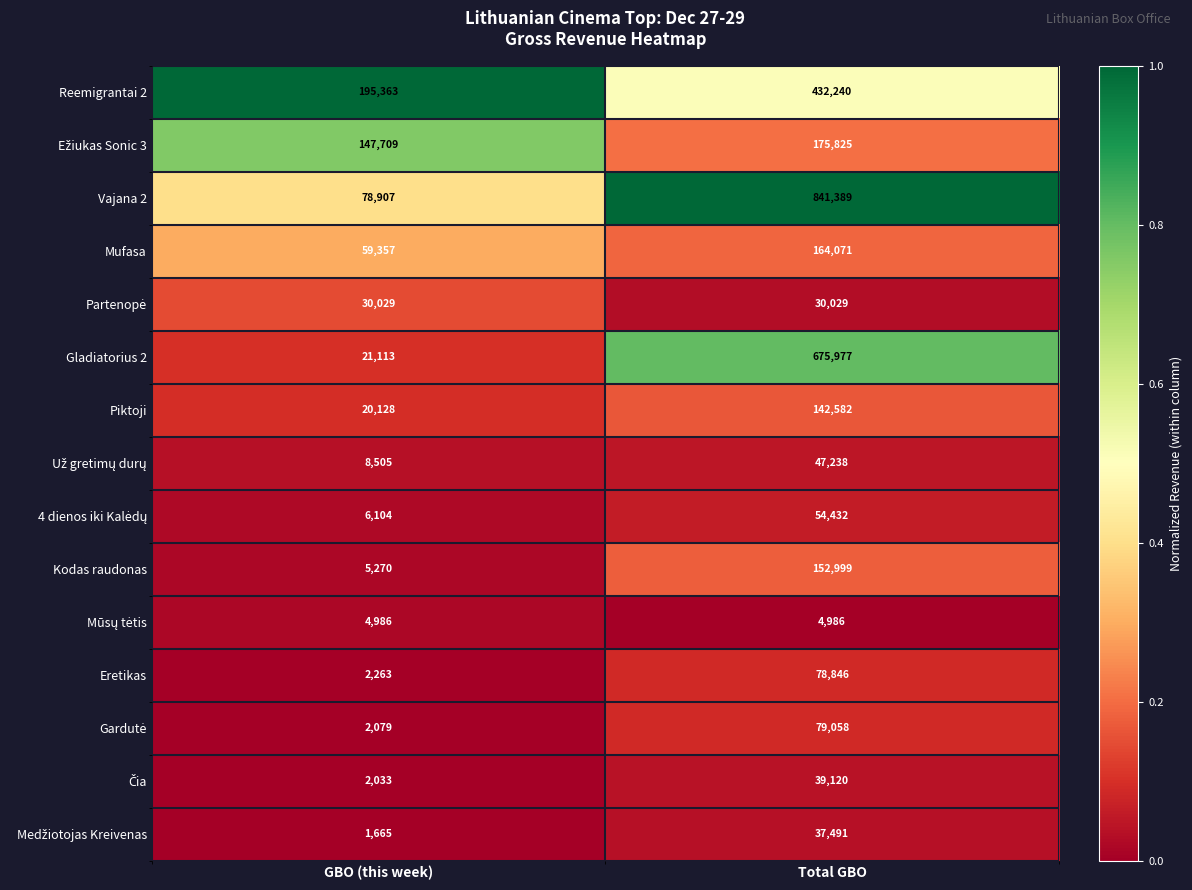

What is the difference between the maximum and minimum values in the Piktoji series?

122454